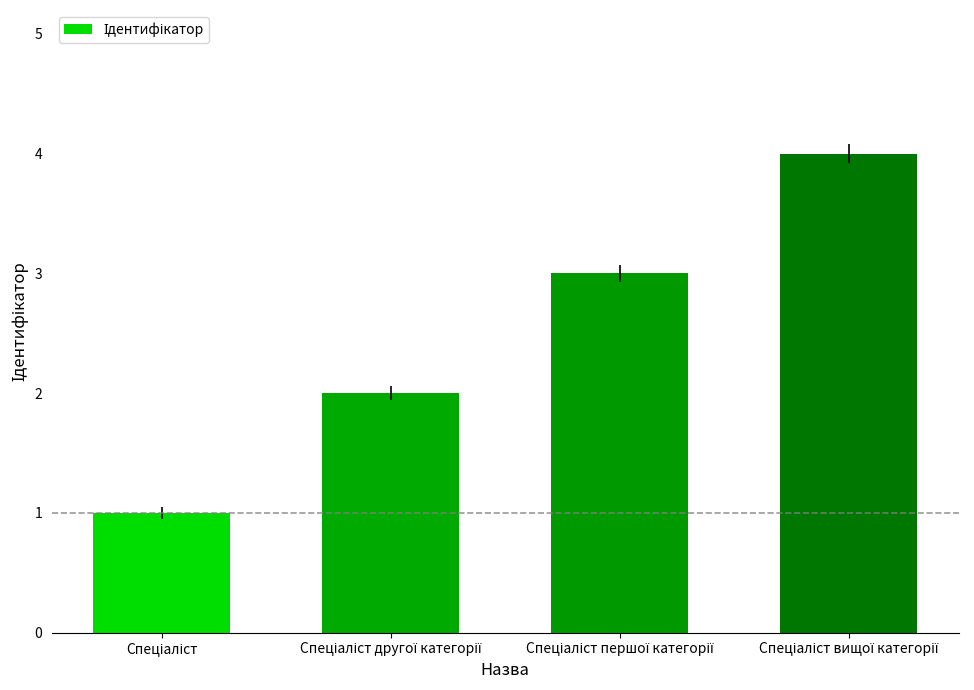

What is the greatest value displayed?

4